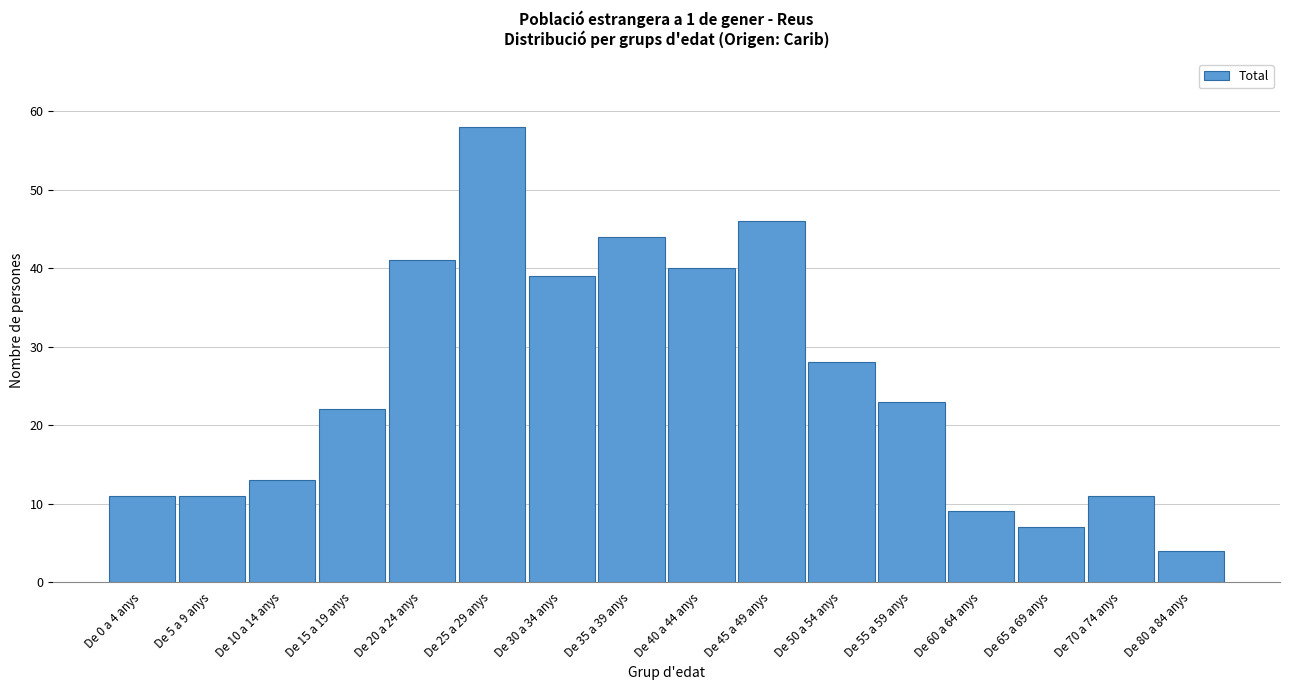

Reading left to right, what are all the values shown in this chart?

De 0 a 4 anys=11	De 5 a 9 anys=11	De 10 a 14 anys=13	De 15 a 19 anys=22	De 20 a 24 anys=41	De 25 a 29 anys=58	De 30 a 34 anys=39	De 35 a 39 anys=44	De 40 a 44 anys=40	De 45 a 49 anys=46	De 50 a 54 anys=28	De 55 a 59 anys=23	De 60 a 64 anys=9	De 65 a 69 anys=7	De 70 a 74 anys=11	De 80 a 84 anys=4